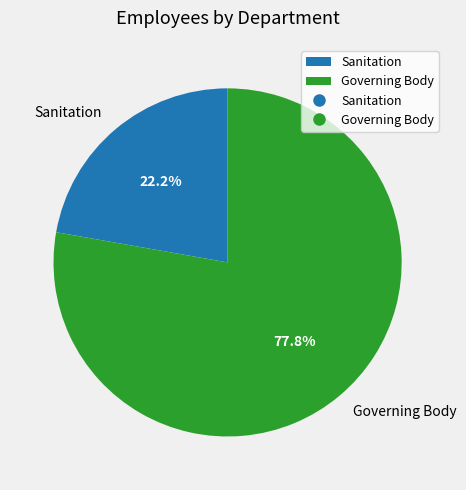

To the nearest percent, what portion does Sanitation represent?

22%